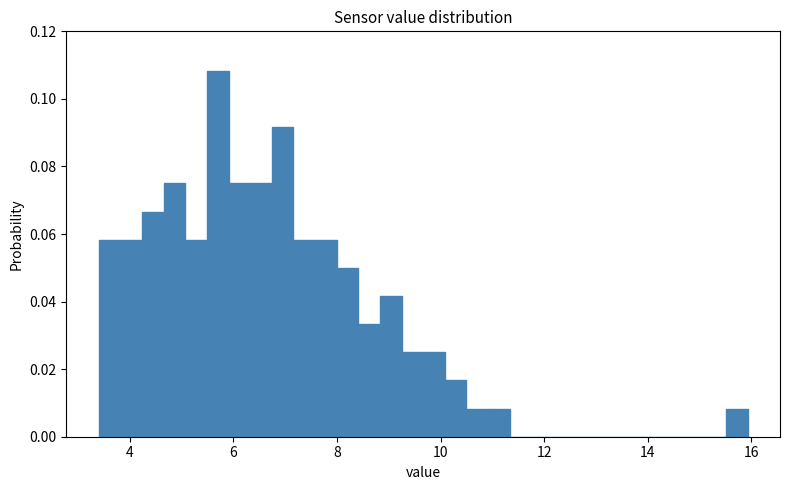

Read against the x-axis, roughly where is the centre of the tallest bar?

5.6